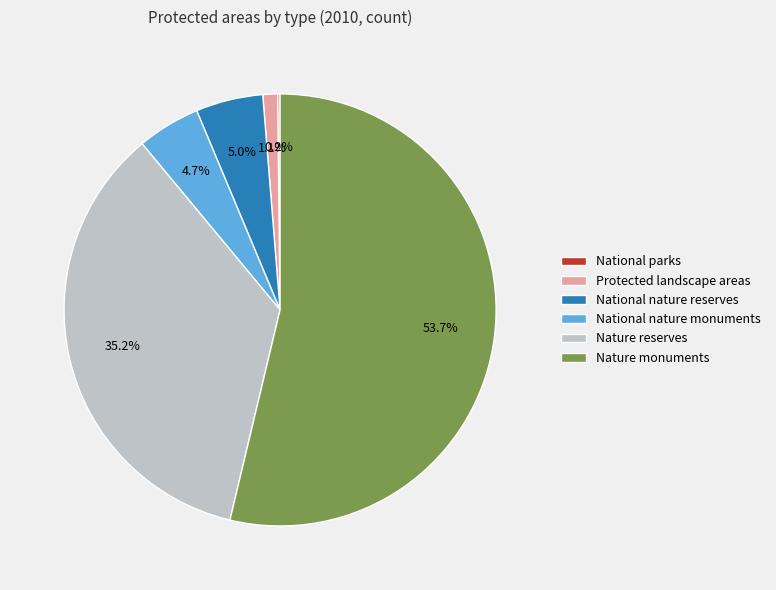

What is the ratio of the value at Nature reserves to the value at Protected landscape areas?

32.0